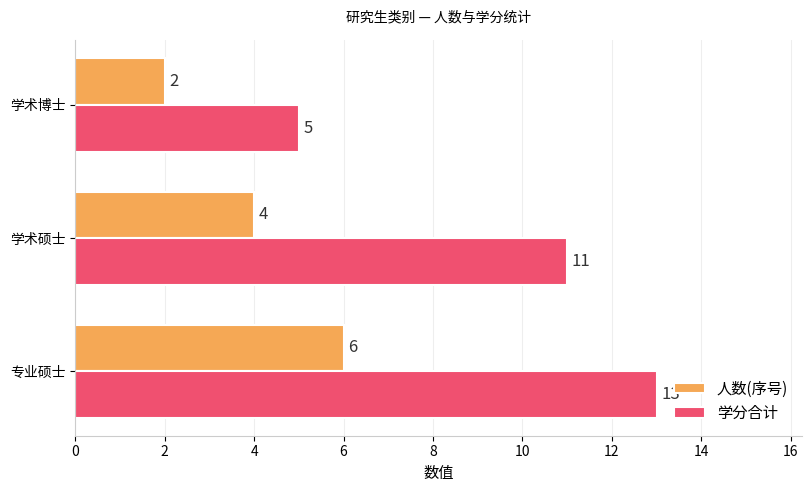

Rank the series by their average value, from lowest to highest.

人数(序号), 学分合计